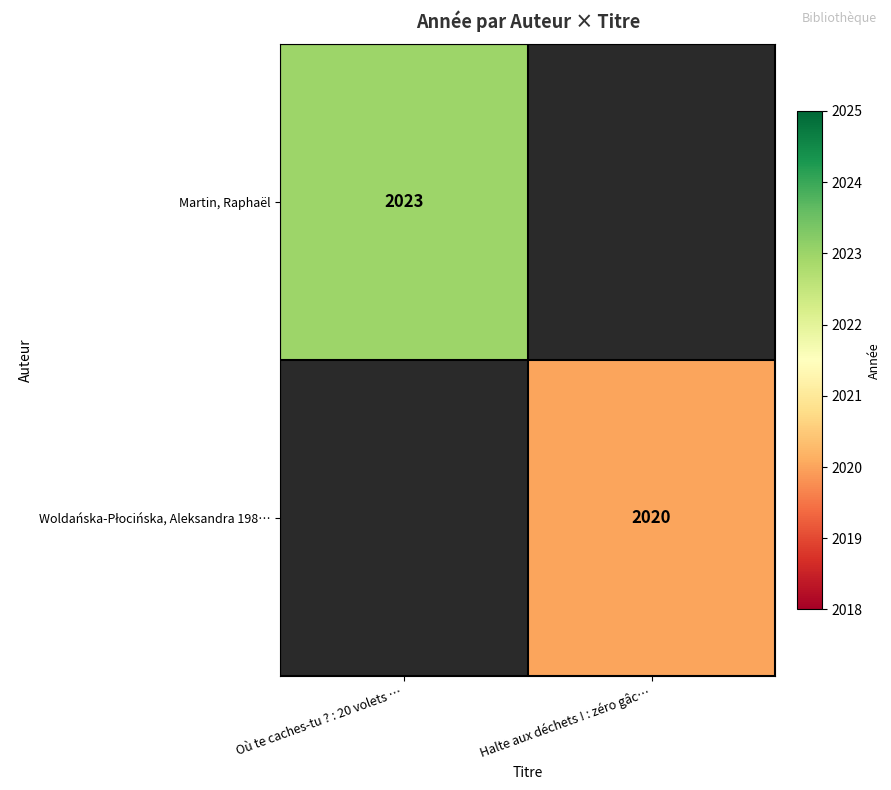

Between Halte aux déchets ! : zéro gâc… and Où te caches-tu ? : 20 volets …, which is larger?

Où te caches-tu ? : 20 volets …